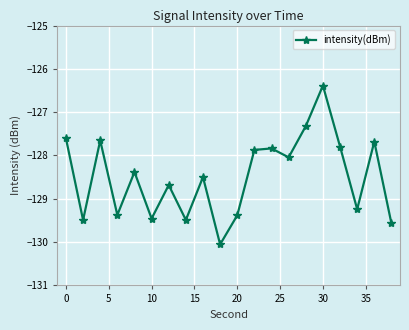

What is the average value?

-128.5